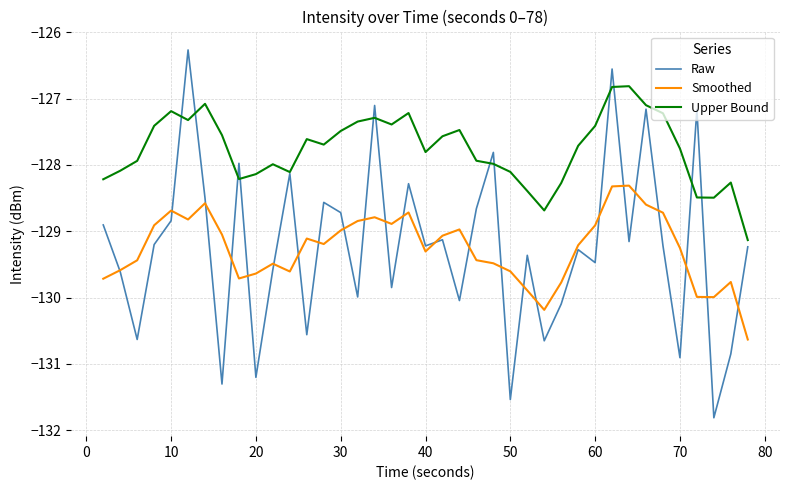

True or false: Raw has more than 1 points higher than both neighbors.

True